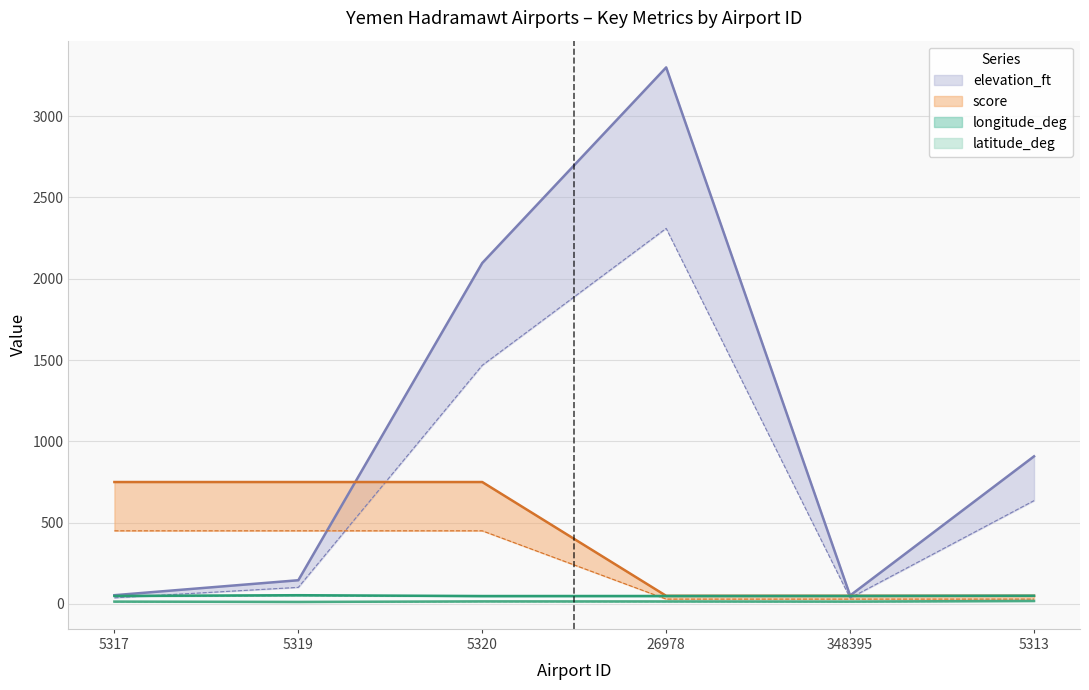

Reading left to right, transcribe all the data shown in this chart.

latitude_deg: 14.7	12.6	16.0	15.6	14.7	18.7
longitude_deg: 49.4	53.9	48.8	49.1	49.5	50.8
elevation_ft: 54.0	146.0	2097.0	3300.0	52.0	908.0
score: 750.0	750.0	750.0	50.0	50.0	50.0